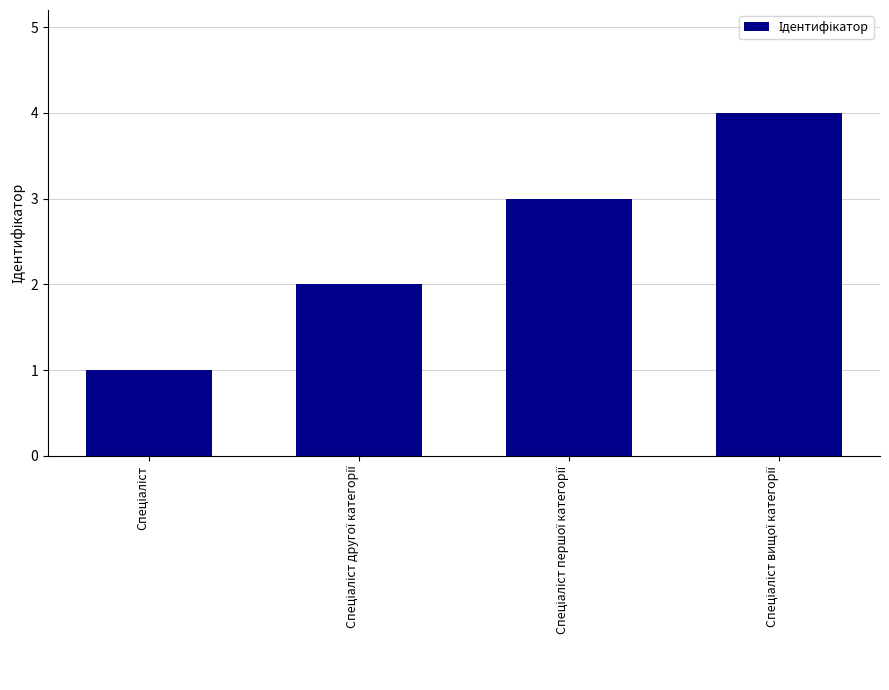

What is the greatest value displayed?

4